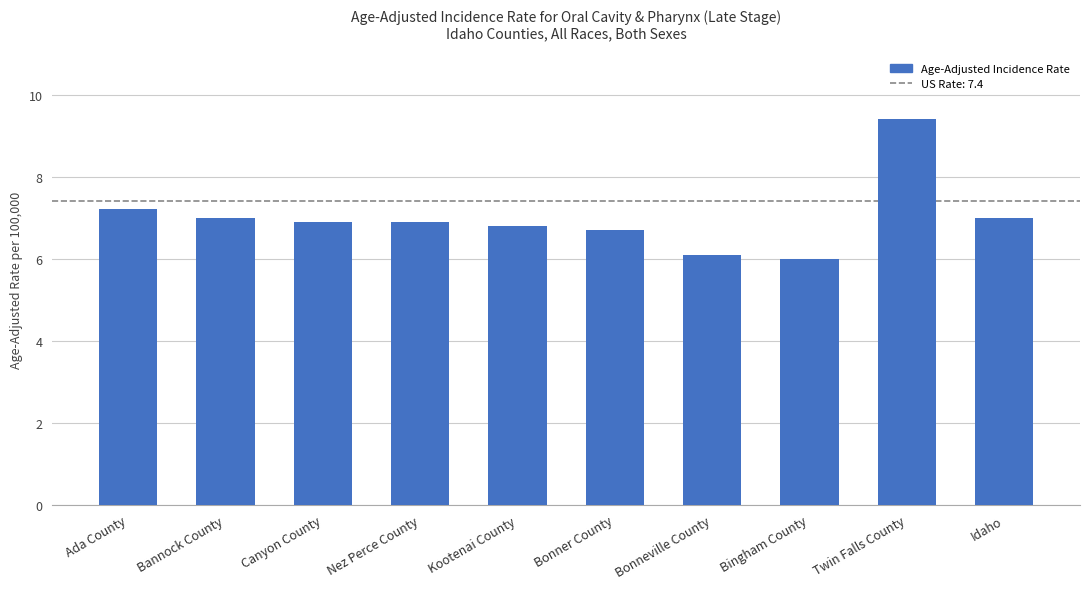

What is the greatest value displayed?

9.4